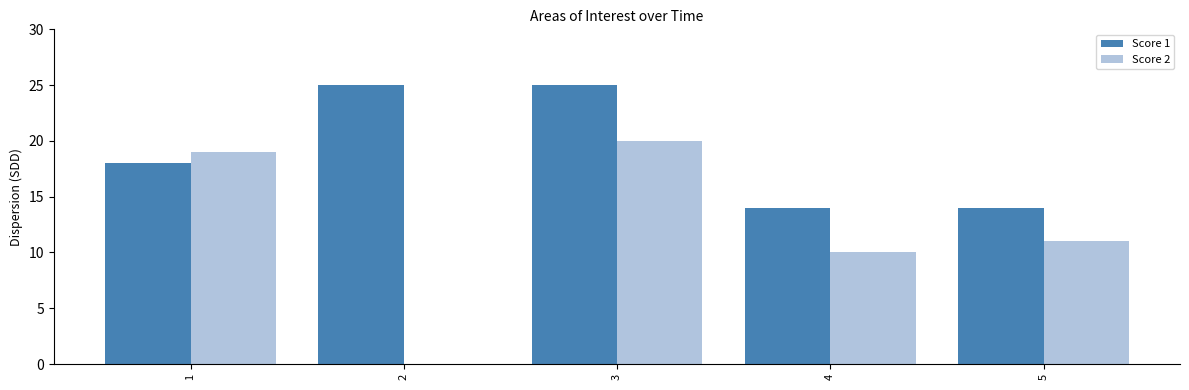

At which category is the sum across all series the highest?

3